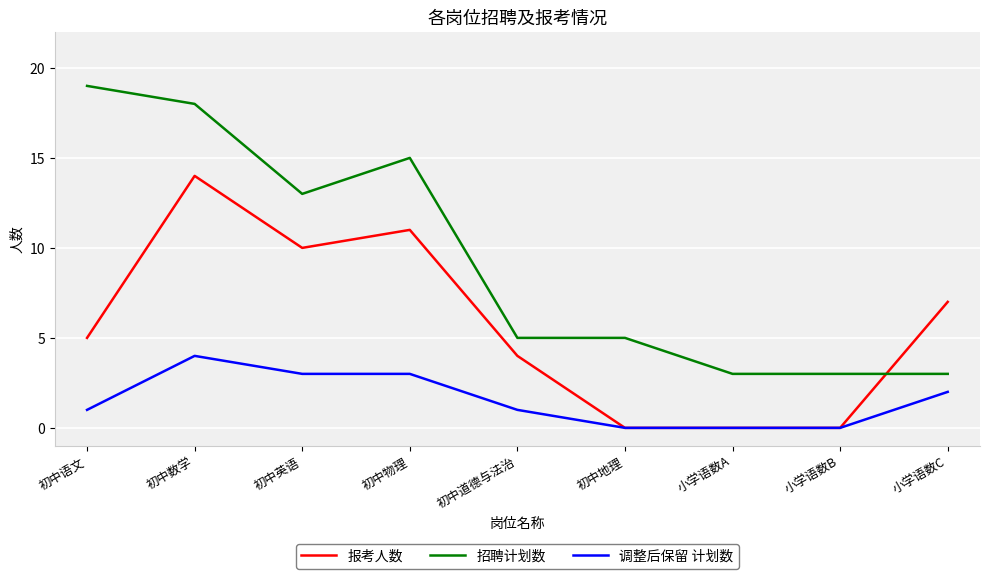

Which series has the widest spread of values?

招聘计划数